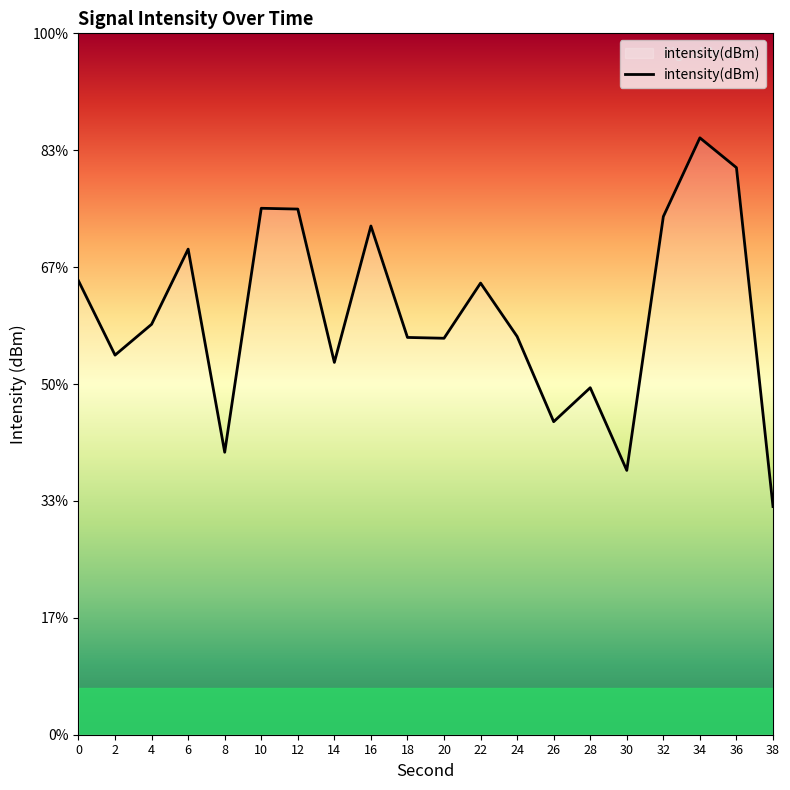

List the labels in order of value, smallest first.

38, 30, 8, 26, 28, 14, 2, 20, 18, 24, 4, 22, 0, 6, 16, 32, 12, 10, 36, 34